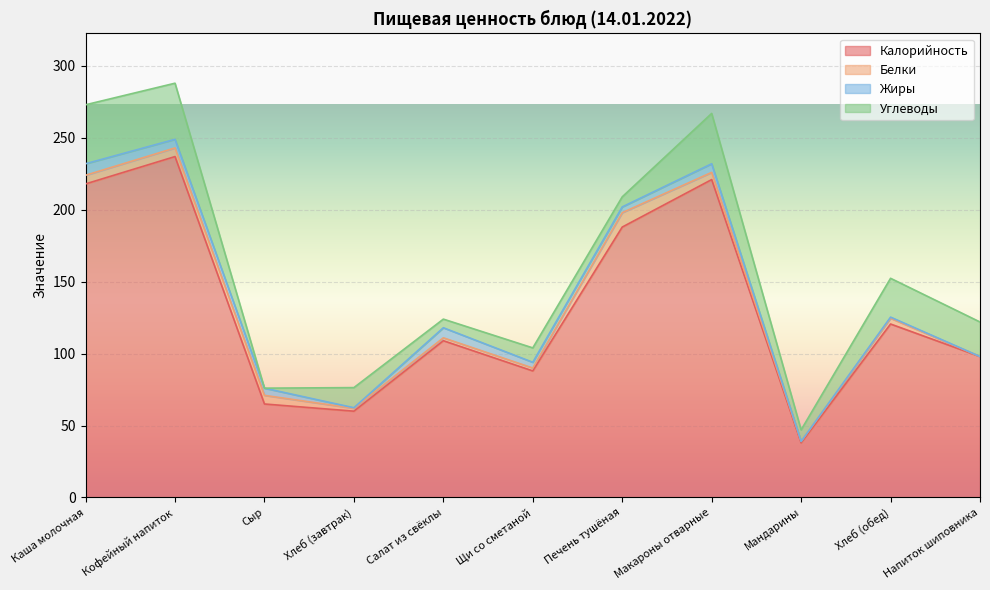

What is the difference between the maximum and minimum values in the Белки series?

10.0